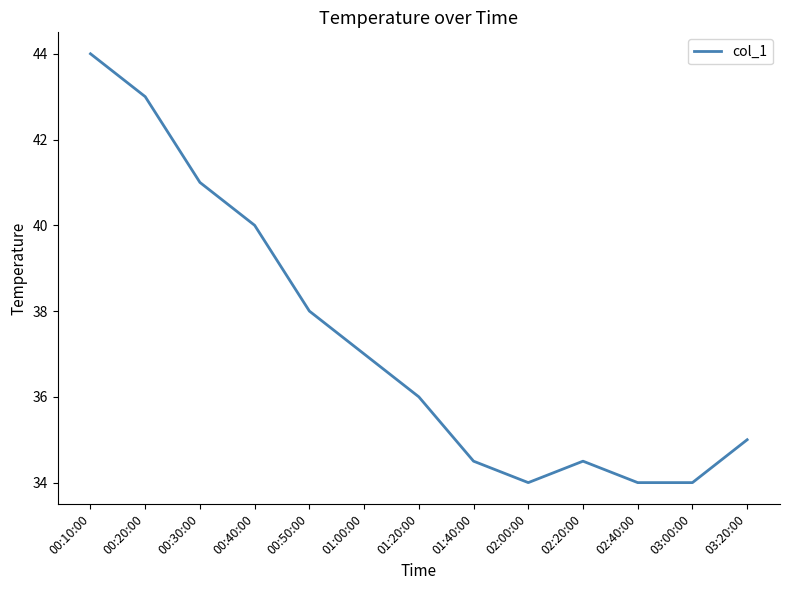

What is the smallest value displayed?

34.0